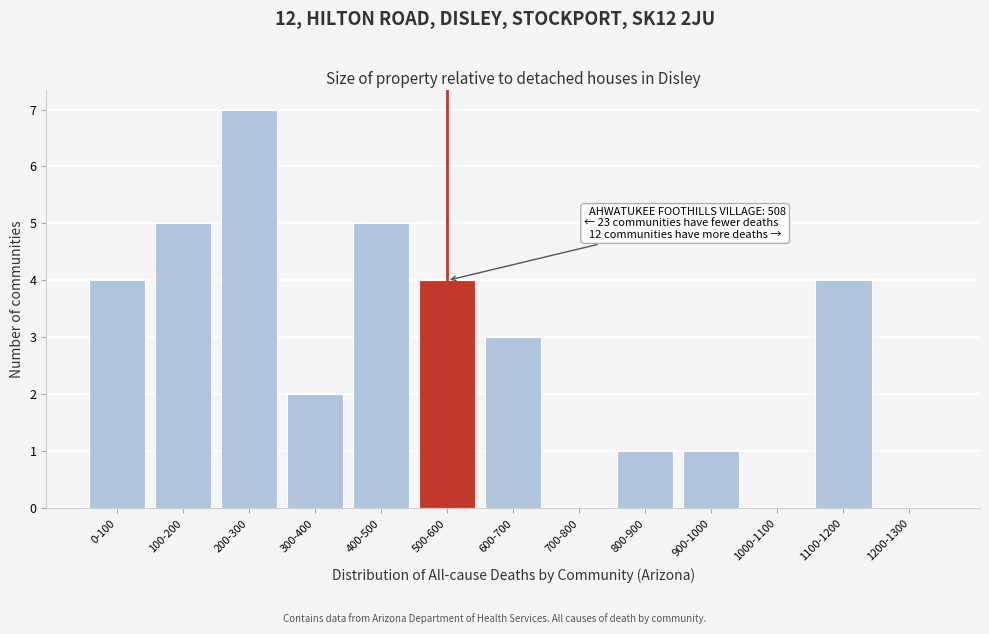

Reading right to left, transcribe all the data shown in this chart.

1200-1300=0	1100-1200=4	1000-1100=0	900-1000=1	800-900=1	700-800=0	600-700=3	500-600=4	400-500=5	300-400=2	200-300=7	100-200=5	0-100=4